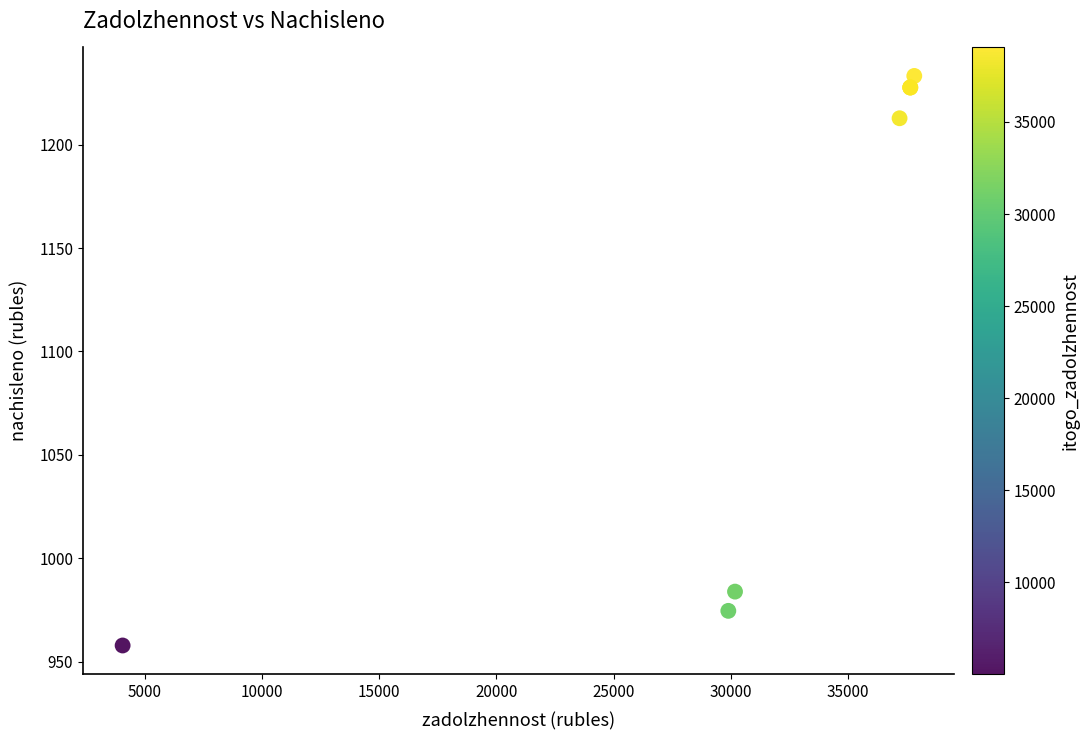

What Y value in the scatter plot is closest to 1095?

983.9